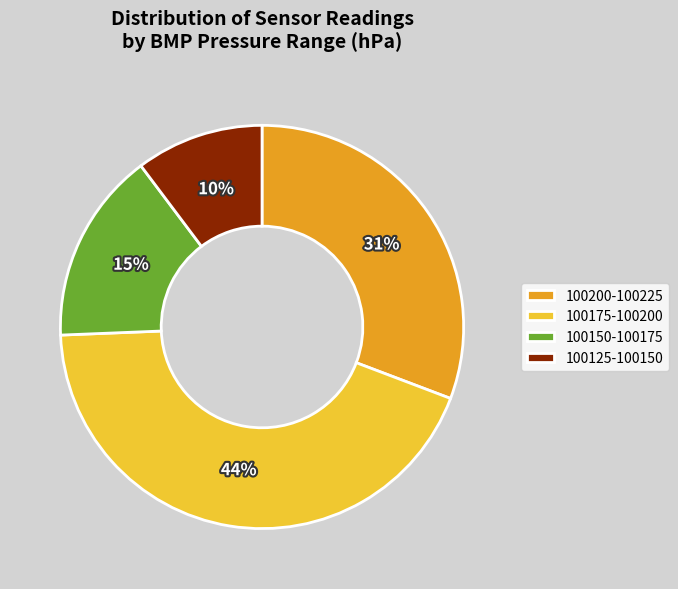

Which slice is the smallest?

100125-100150